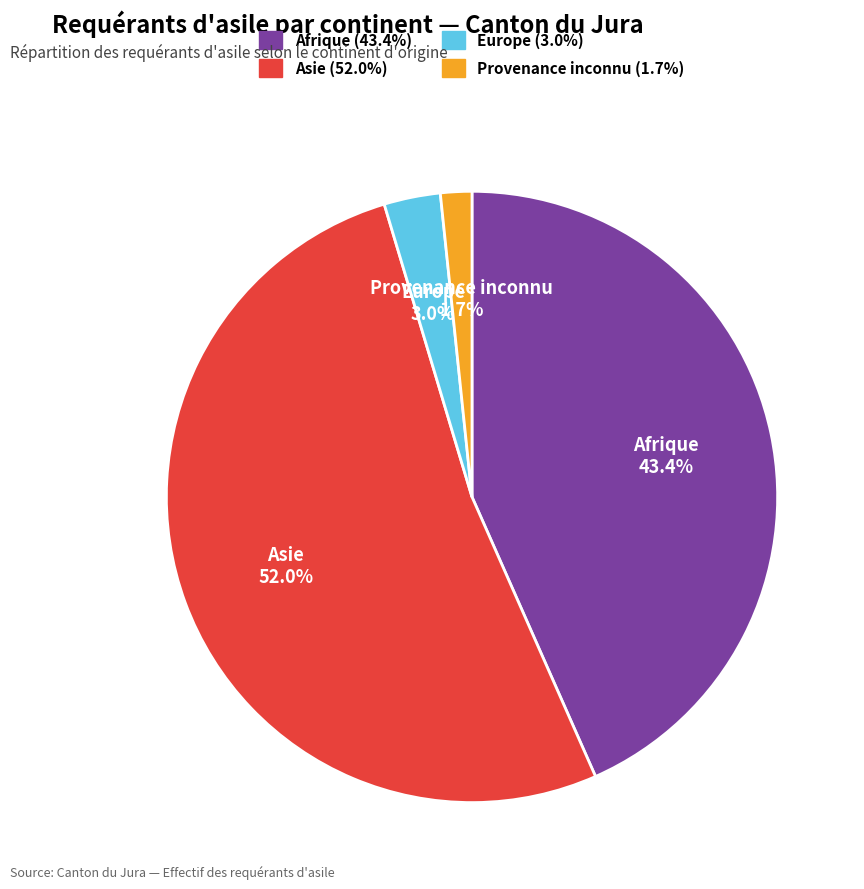

What percentage do Europe and Afrique together represent?

46.4%